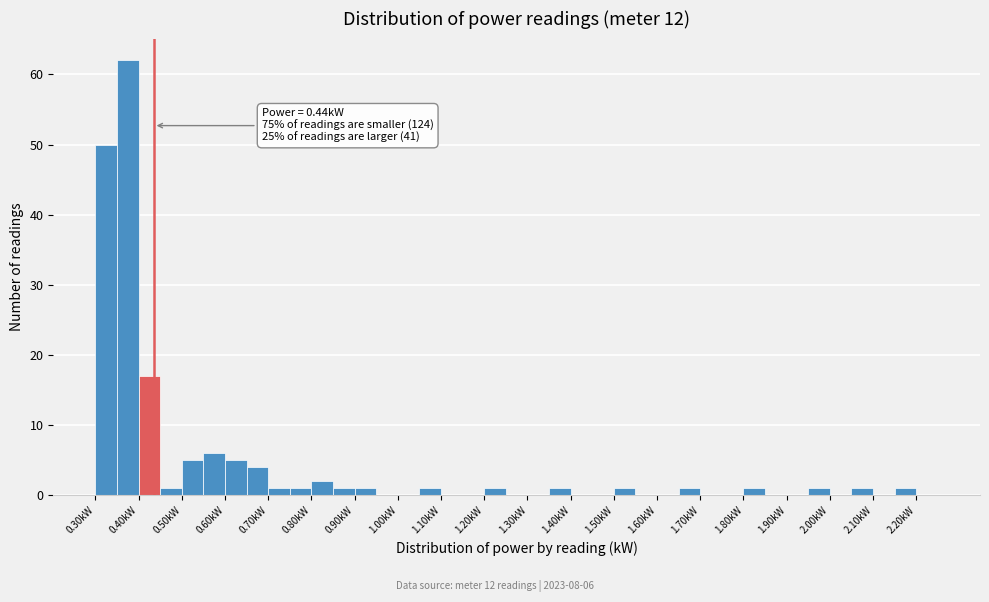

Which range on the x-axis has the tallest bar?

0.355 to 0.405